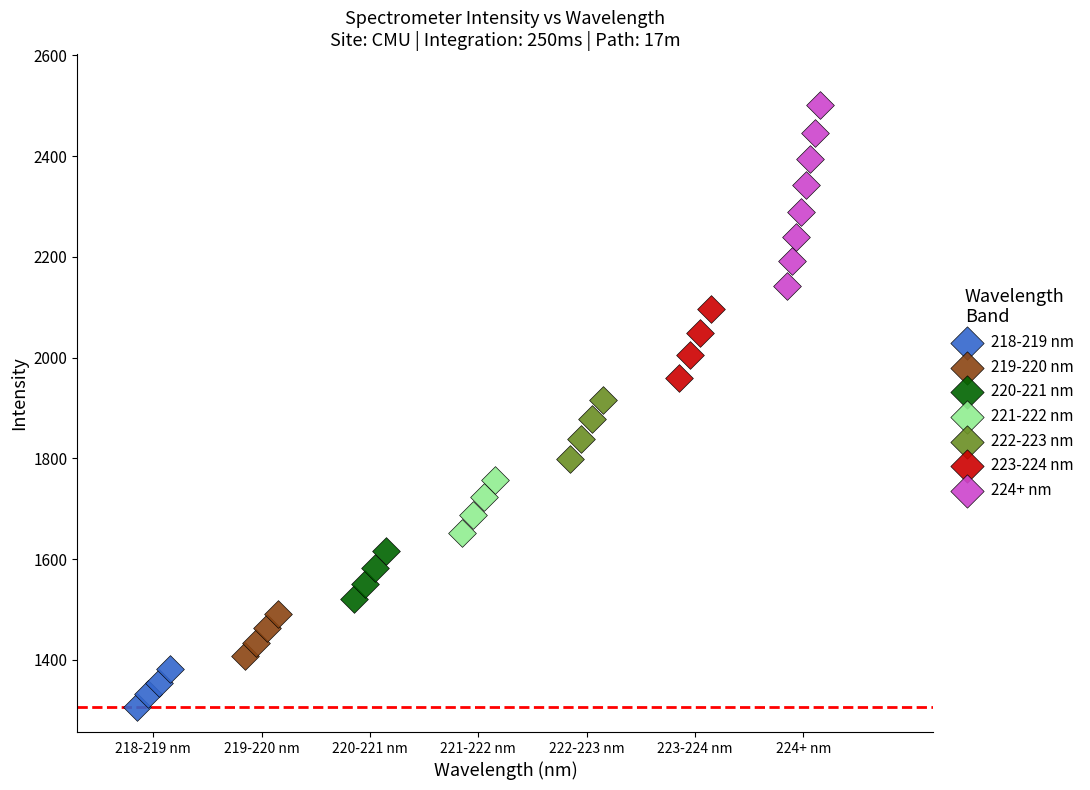

Which series contains the highest Y value?

224+ nm